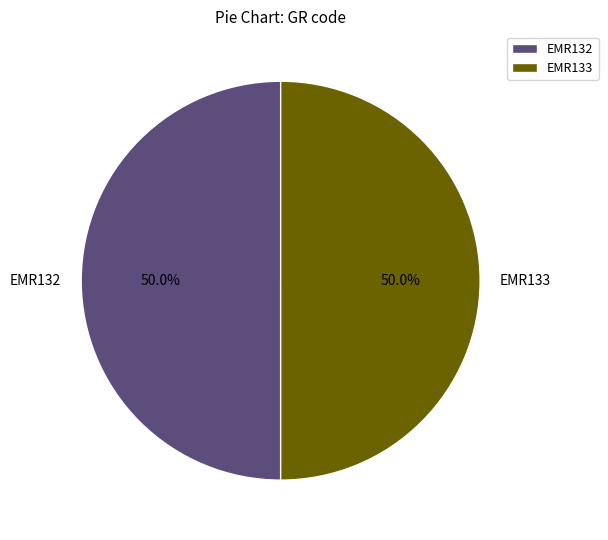

Approximately how many times larger is the value at EMR133 compared to EMR132?

1.0